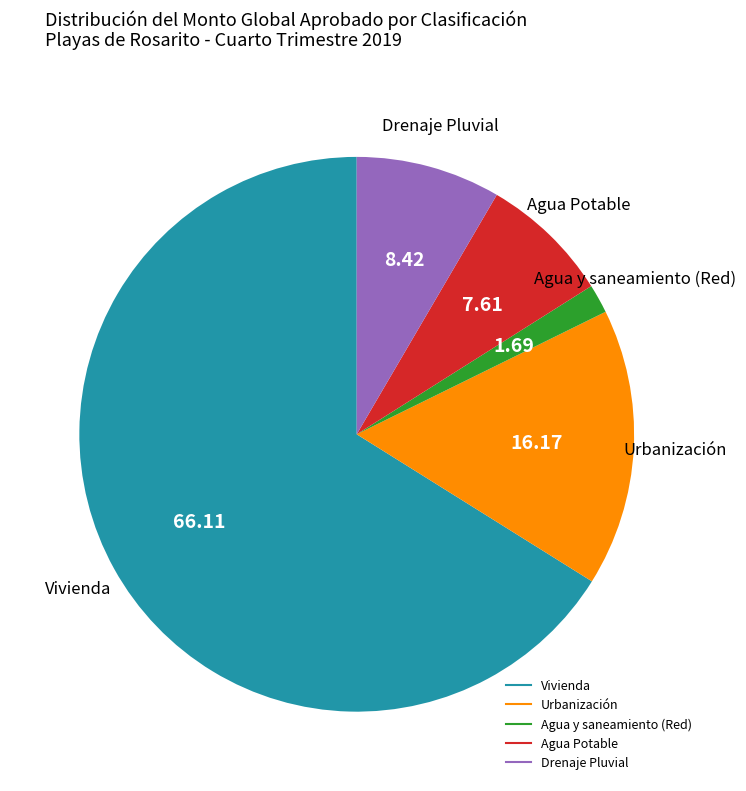

Do Urbanización and Agua Potable together represent more than half of the pie?

No